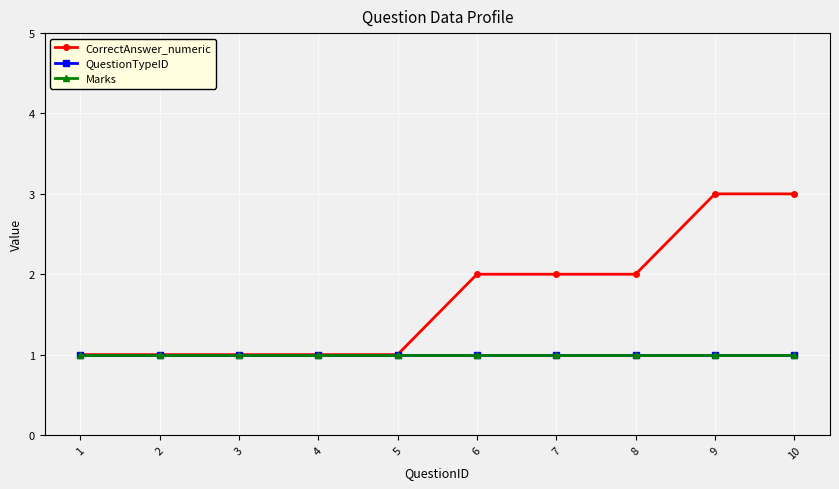

Is this an area chart (filled region under the line)?

No